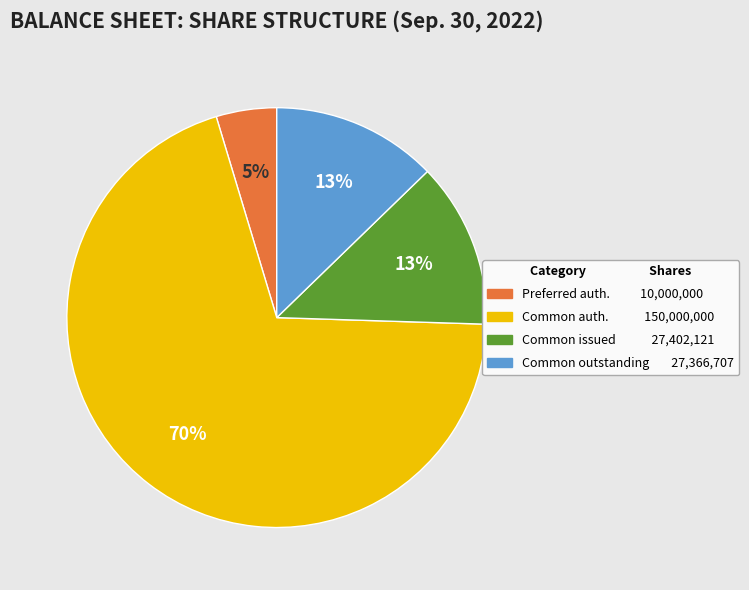

Does any single category account for the majority?

Yes